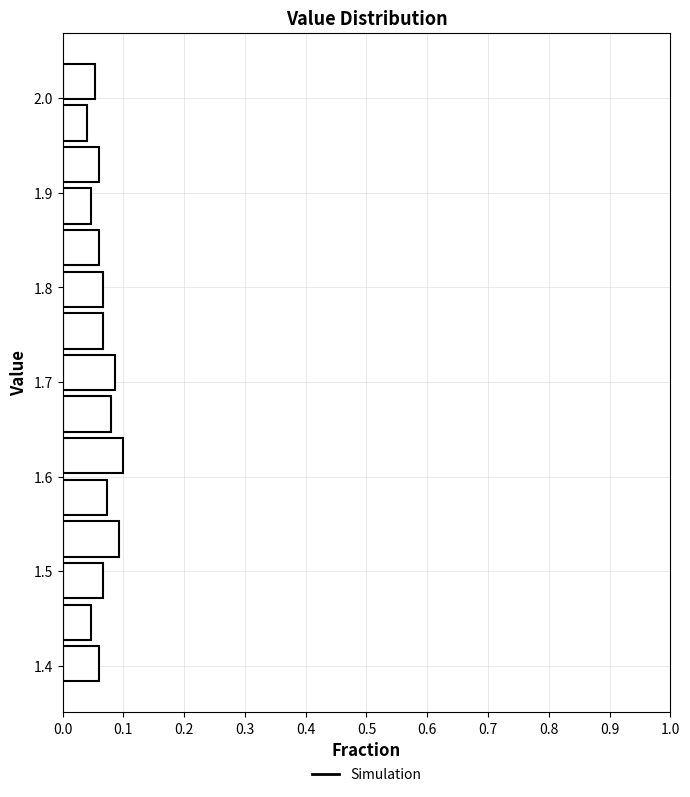

Reading bottom to top, list every bar in this chart as the range it spans on the y-axis followed by its length. Neither the bar edges nor the lengths are printed on the chart, so give them approximately, as read against the axes.

1.380 to 1.424: 0.06
1.424 to 1.468: 0.05
1.468 to 1.512: 0.07
1.512 to 1.556: 0.09
1.556 to 1.600: 0.07
1.600 to 1.644: 0.10
1.644 to 1.688: 0.08
1.688 to 1.732: 0.09
1.732 to 1.776: 0.07
1.776 to 1.820: 0.07
1.820 to 1.864: 0.06
1.864 to 1.908: 0.05
1.908 to 1.952: 0.06
1.952 to 1.996: 0.04
1.996 to 2.040: 0.05